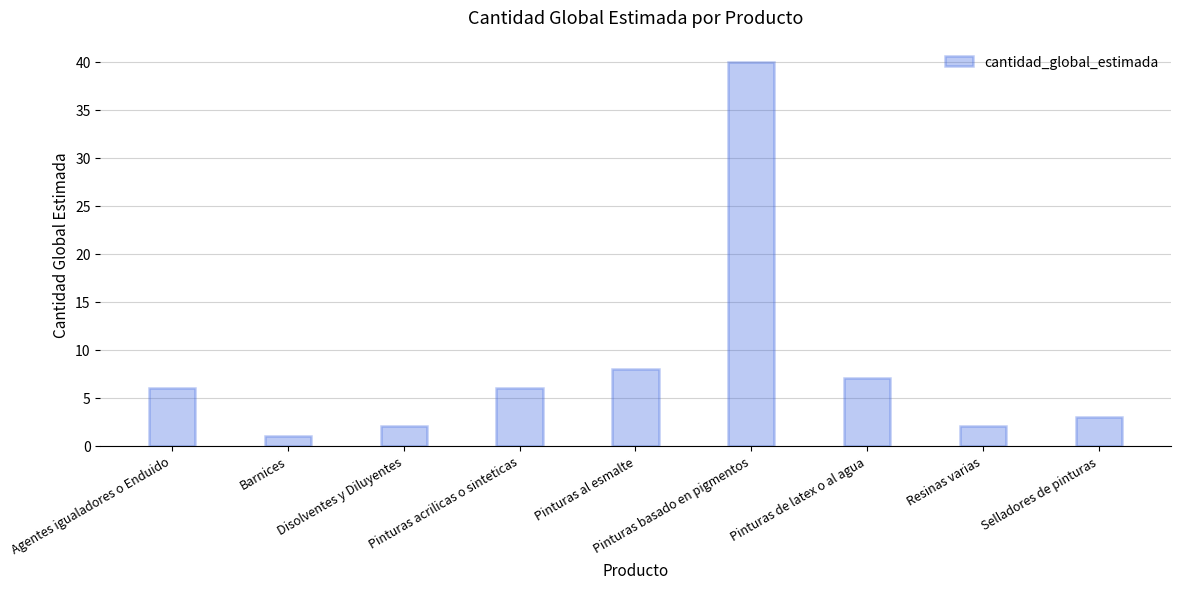

The value at Barnices is 1. True or false?

True